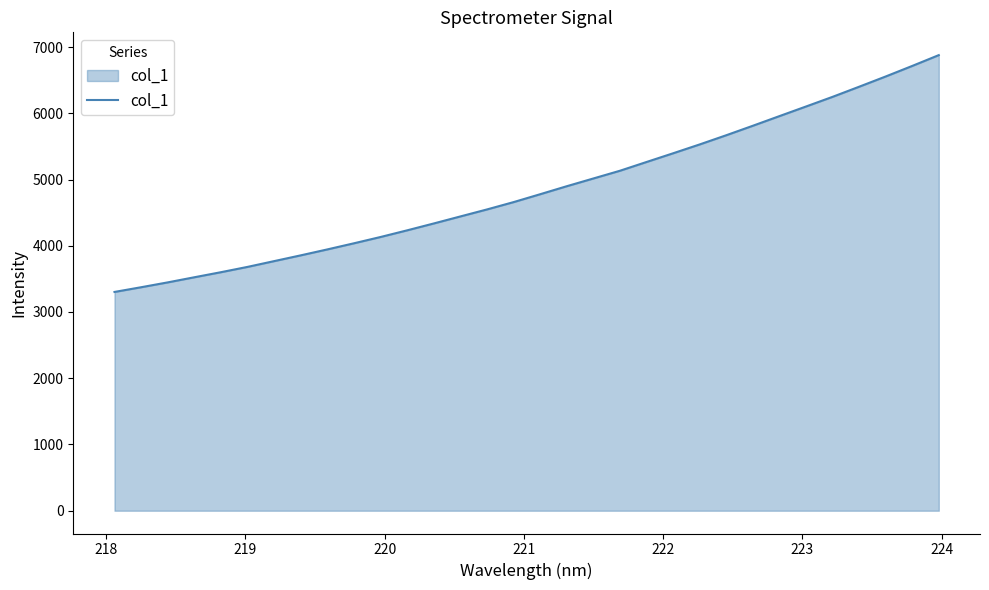

What is the greatest value displayed?

6878.0